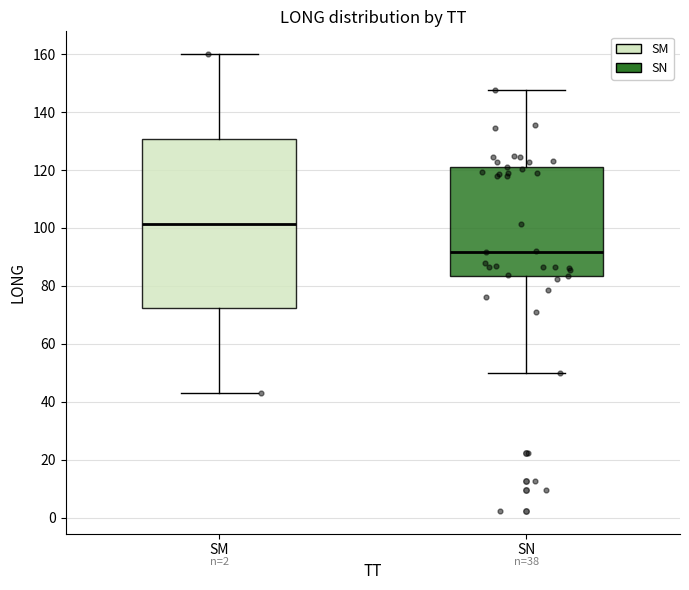

Where is the lower edge of the box for SN on the y-axis? The values are not printed on the chart, so give them approximately, as read against the axis.

84